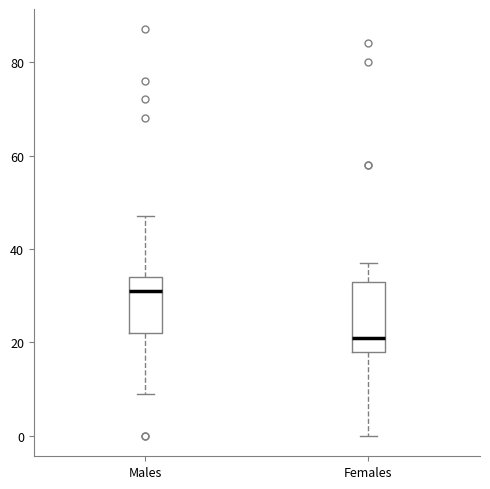

Where is the upper edge of the box for Females on the y-axis? The values are not printed on the chart, so give them approximately, as read against the axis.

34